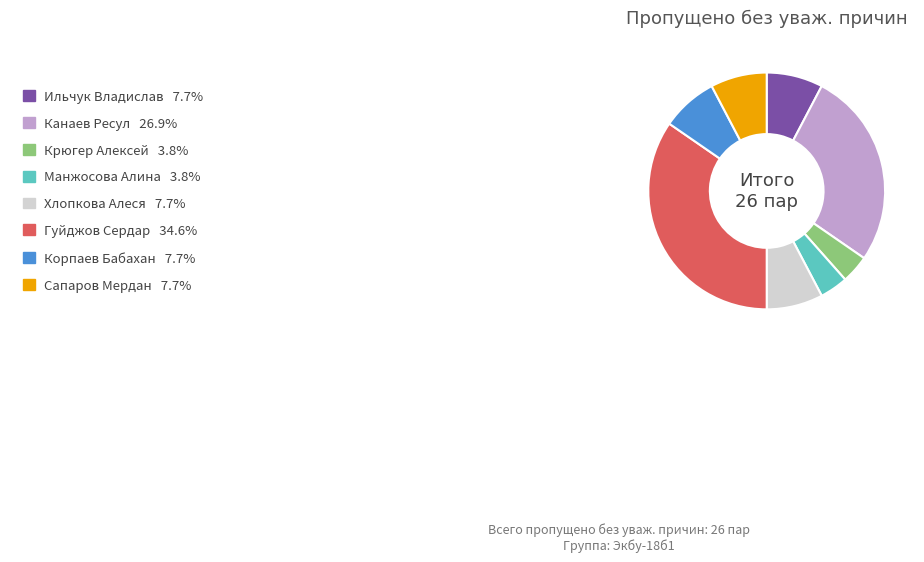

How many segments does this pie chart have?

8